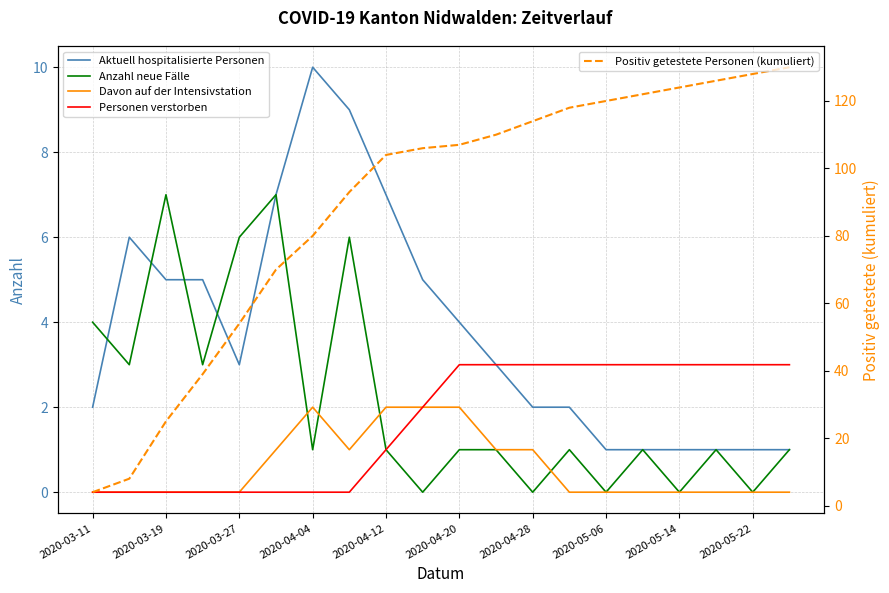

True or false: Positiv getestete Personen (kumuliert) and Aktuell hospitalisierte Personen intersect in this chart.

False